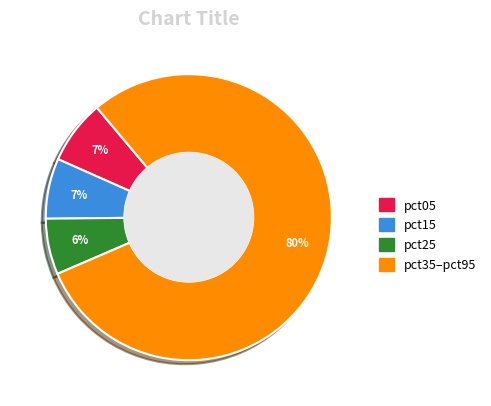

Is there a majority slice in this chart?

Yes